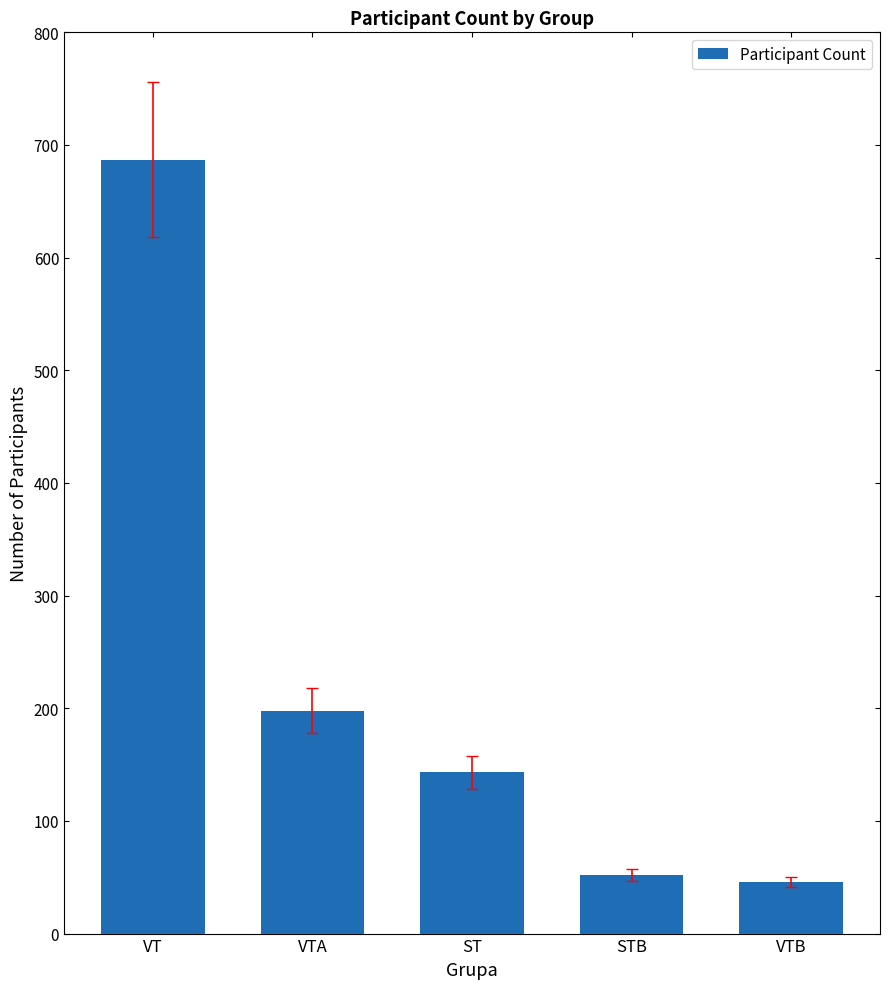

What is the minimum value shown in the chart?

46